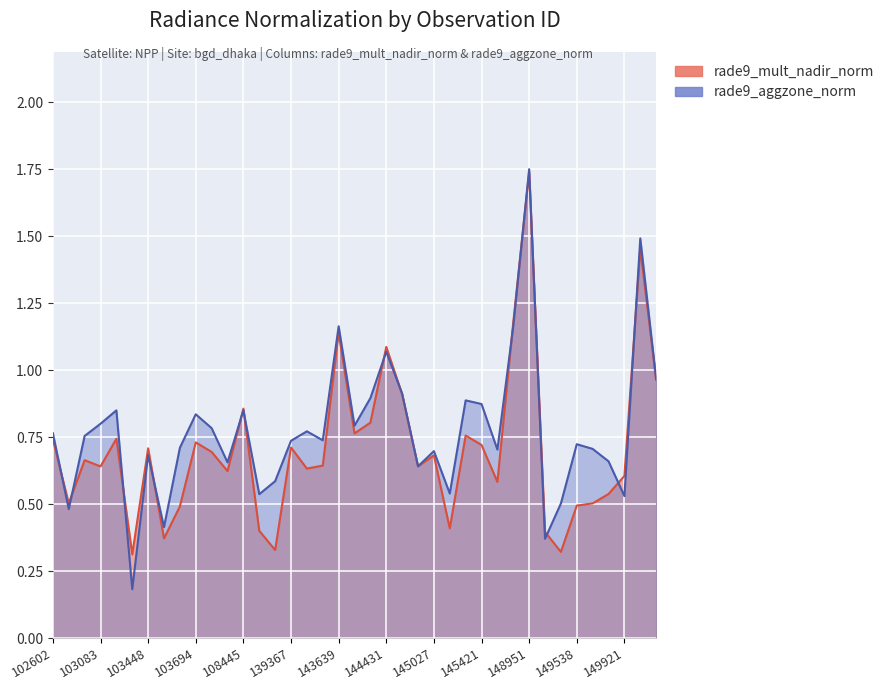

What is the smallest value displayed?

0.2